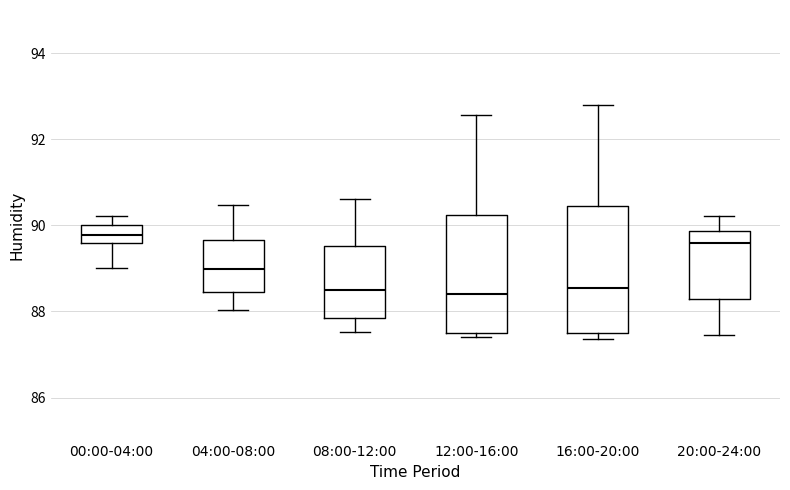

Reading left to right, read every box against the y-axis: the position of its median line, the range the box covers, and the ends of its whiskers. The values are not printed on the chart, so give them approximately, as read against the axis.

00:00-04:00: median 89.8, box 89.6 to 90.0, whiskers 89.0 to 90.2
04:00-08:00: median 89.0, box 88.4 to 89.6, whiskers 88.0 to 90.4
08:00-12:00: median 88.6, box 87.8 to 89.6, whiskers 87.6 to 90.6
12:00-16:00: median 88.4, box 87.4 to 90.2, whiskers 87.4 (just below the box's lower edge) to 92.6
16:00-20:00: median 88.6, box 87.4 to 90.4, whiskers 87.4 (just below the box's lower edge) to 92.8
20:00-24:00: median 89.6, box 88.2 to 89.8, whiskers 87.4 to 90.2